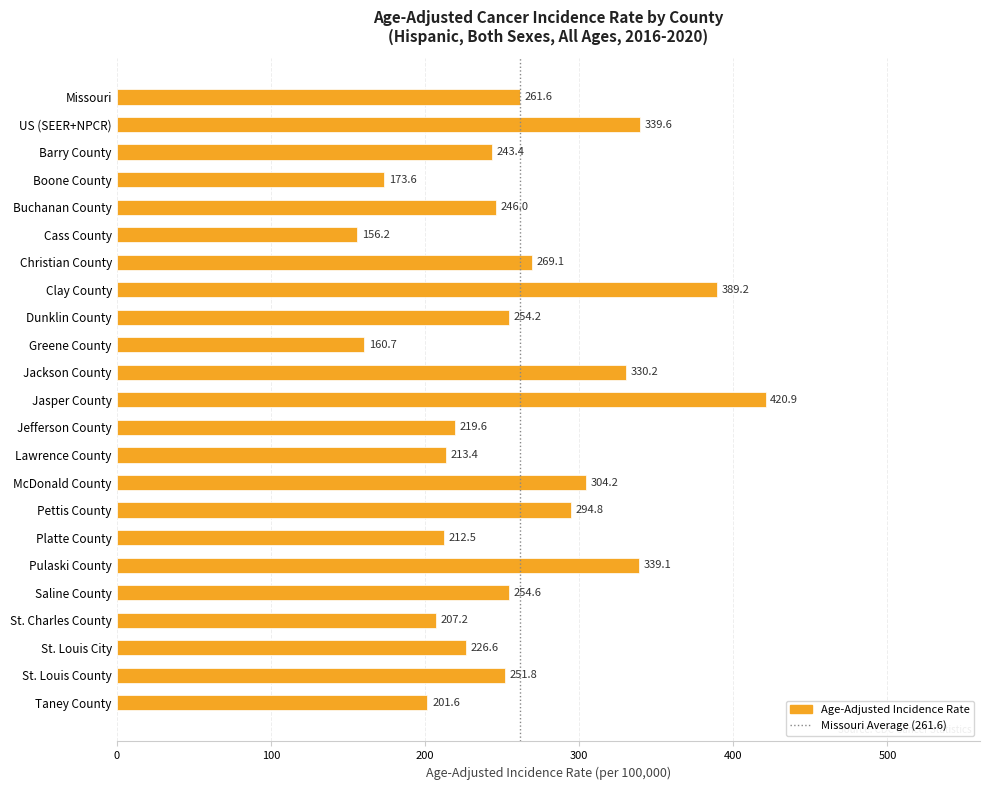

Rank the categories by value from highest to lowest.

Jasper County, Clay County, US (SEER+NPCR), Pulaski County, Jackson County, McDonald County, Pettis County, Christian County, Missouri, Saline County, Dunklin County, St. Louis County, Buchanan County, Barry County, St. Louis City, Jefferson County, Lawrence County, Platte County, St. Charles County, Taney County, Boone County, Greene County, Cass County